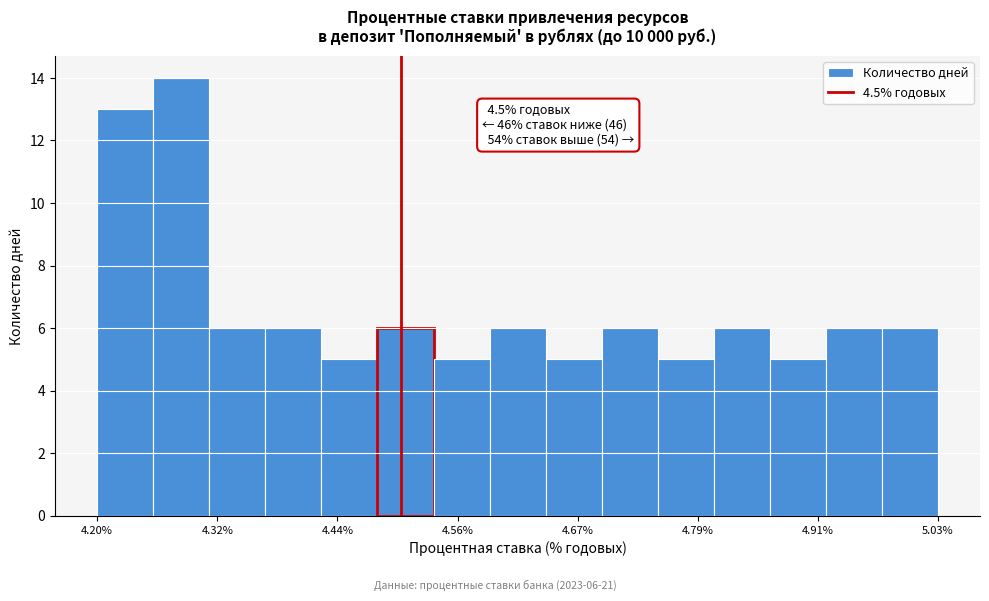

Around what value on the x-axis is the tallest bar? Give the approximate position of its centre, as read against the axis.

4.28